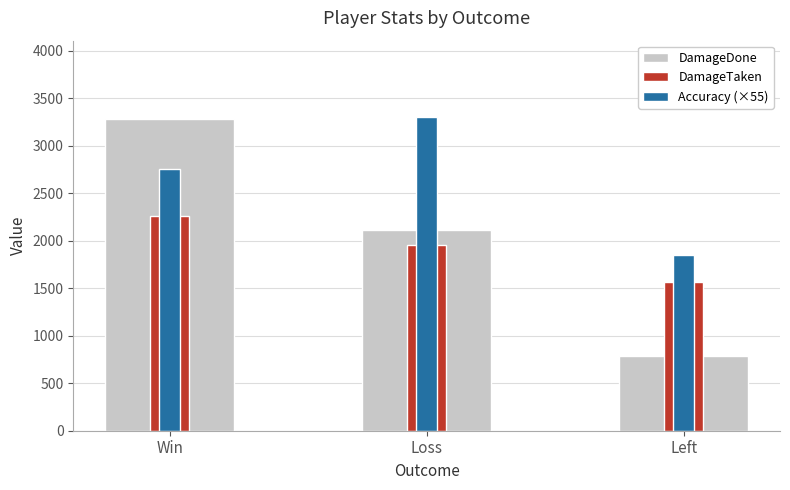

Which series changed the most between Win and Loss?

DamageDone